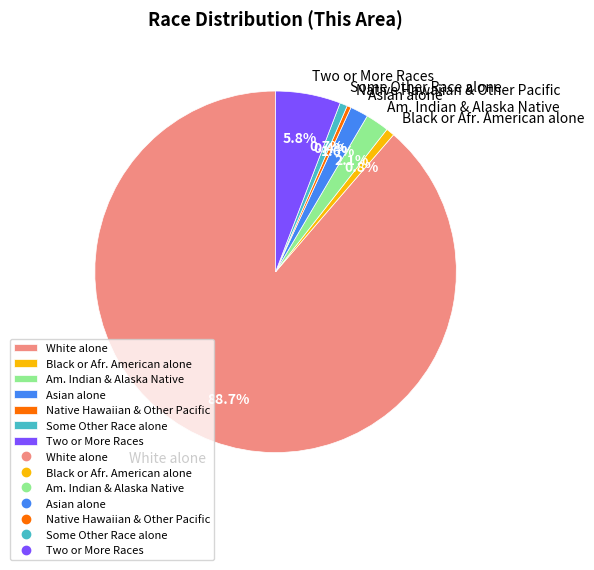

Is there any slice that represents more than half of the pie?

Yes